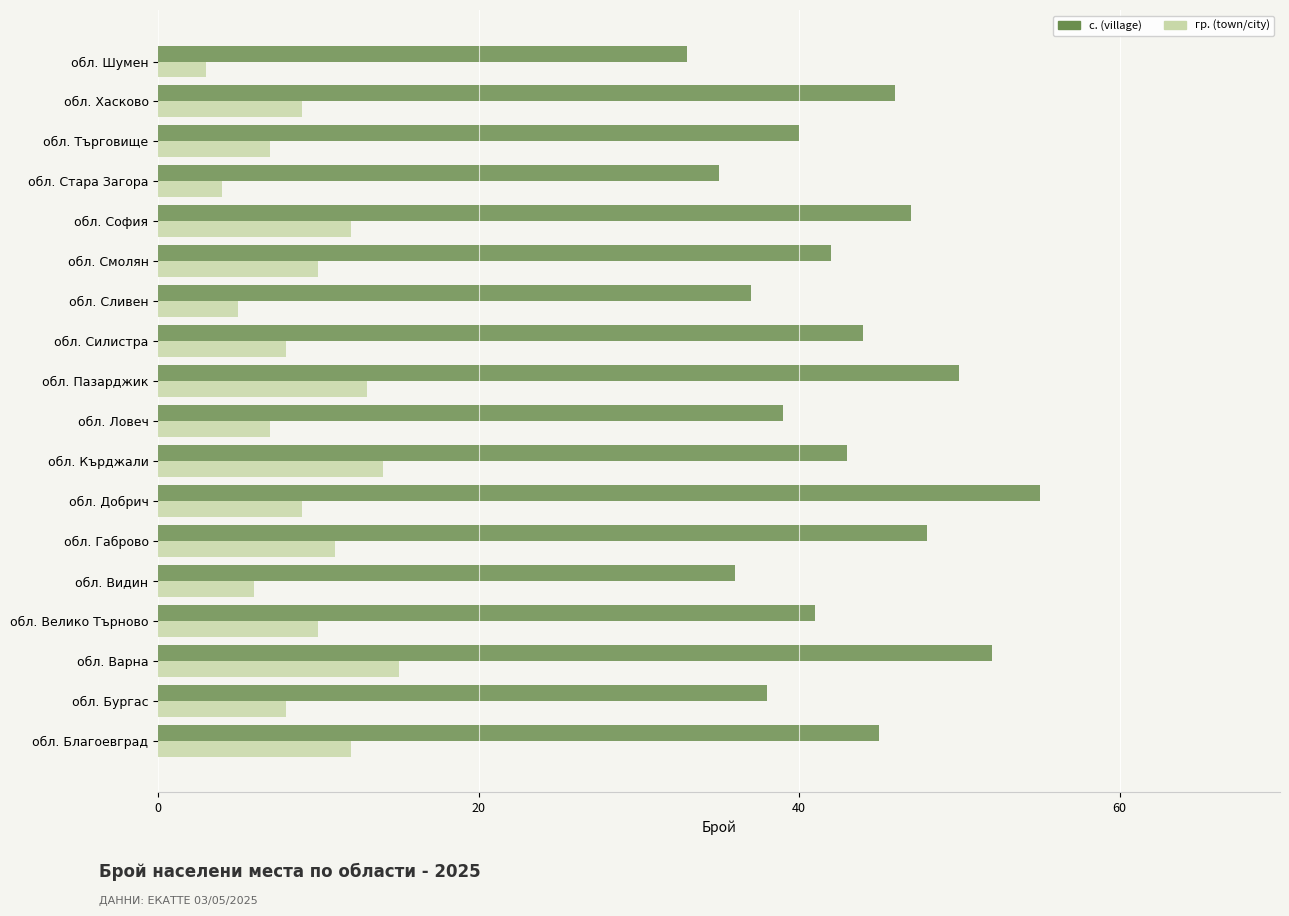

What are all the series names shown in the legend?

с. (village), гр. (town/city)